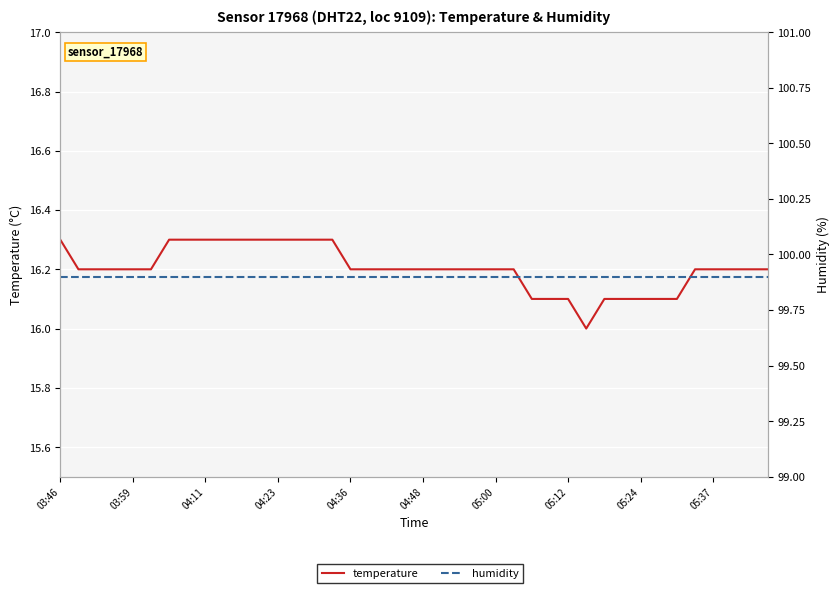

How many series are shown in this chart?

2